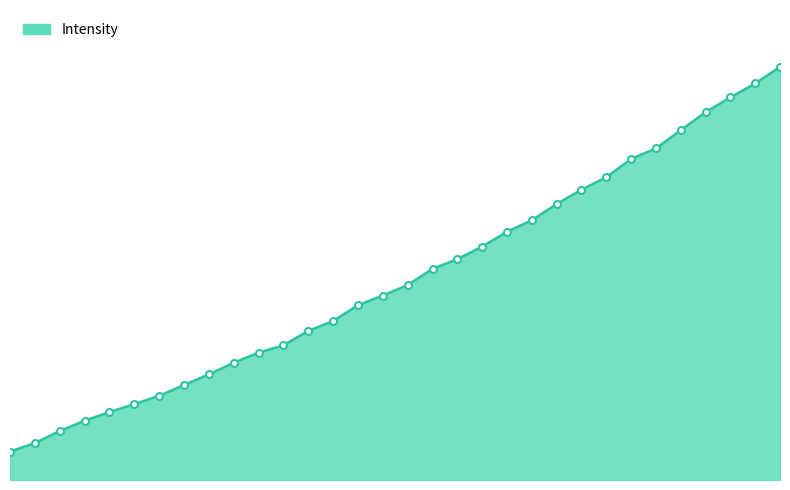

What is the difference between the maximum and minimum values?

67.7